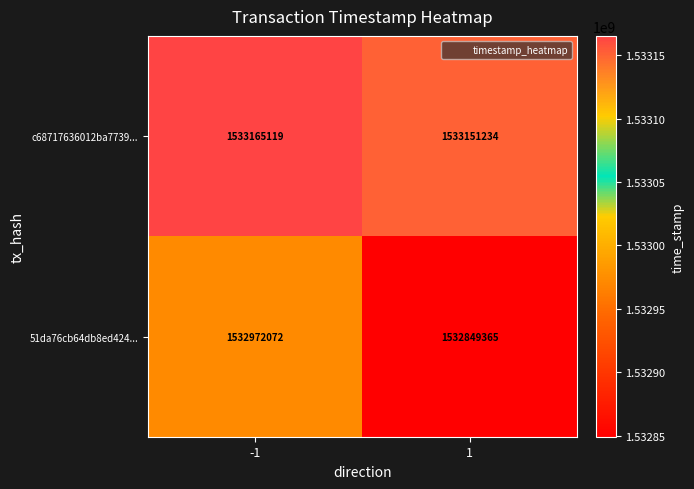

What is the maximum value shown in the chart?

1533165119